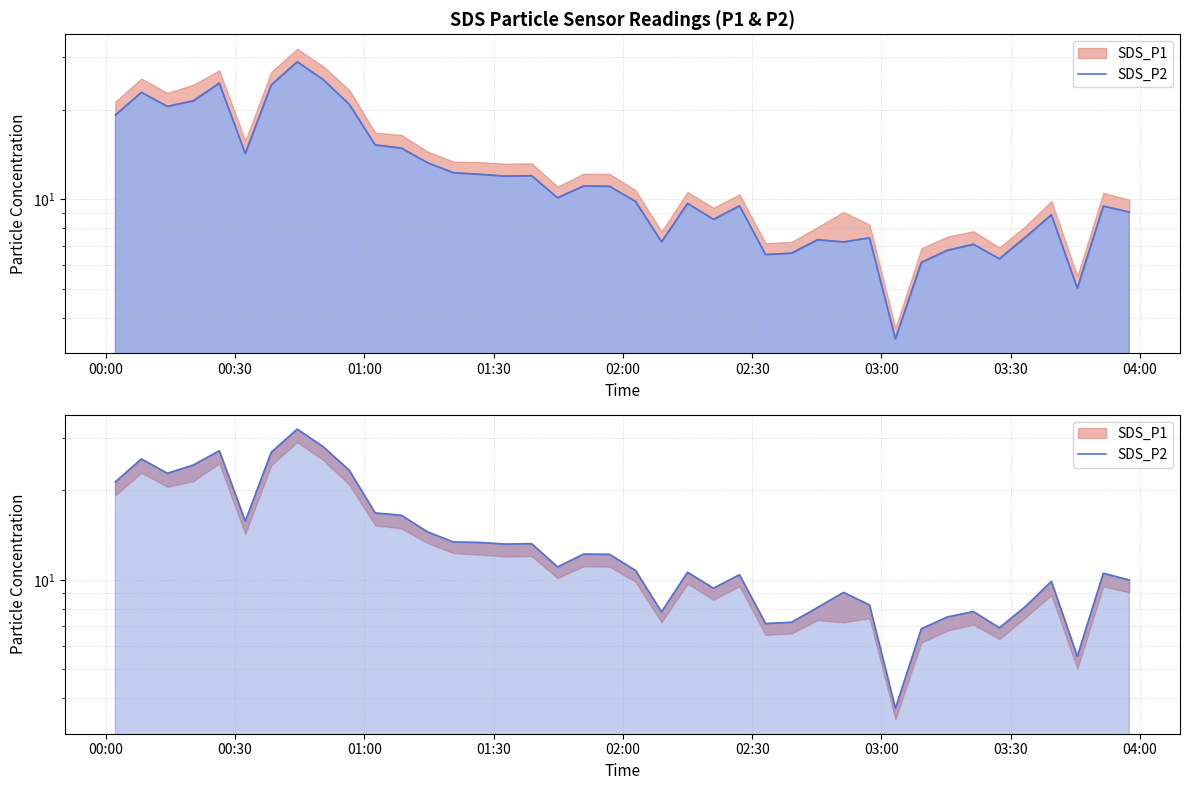

Reading left to right, transcribe all the data shown in this chart.

21.3	25.5	22.8	24.3	27.1	15.8	26.8	32.1	28.0	23.3	16.8	16.5	14.5	13.4	13.3	13.2	13.2	11.1	12.2	12.2	10.8	7.8	10.6	9.4	10.4	7.1	7.2	8.1	9.1	8.2	3.7	6.8	7.5	7.8	6.9	8.1	9.9	5.5	10.5	10.0